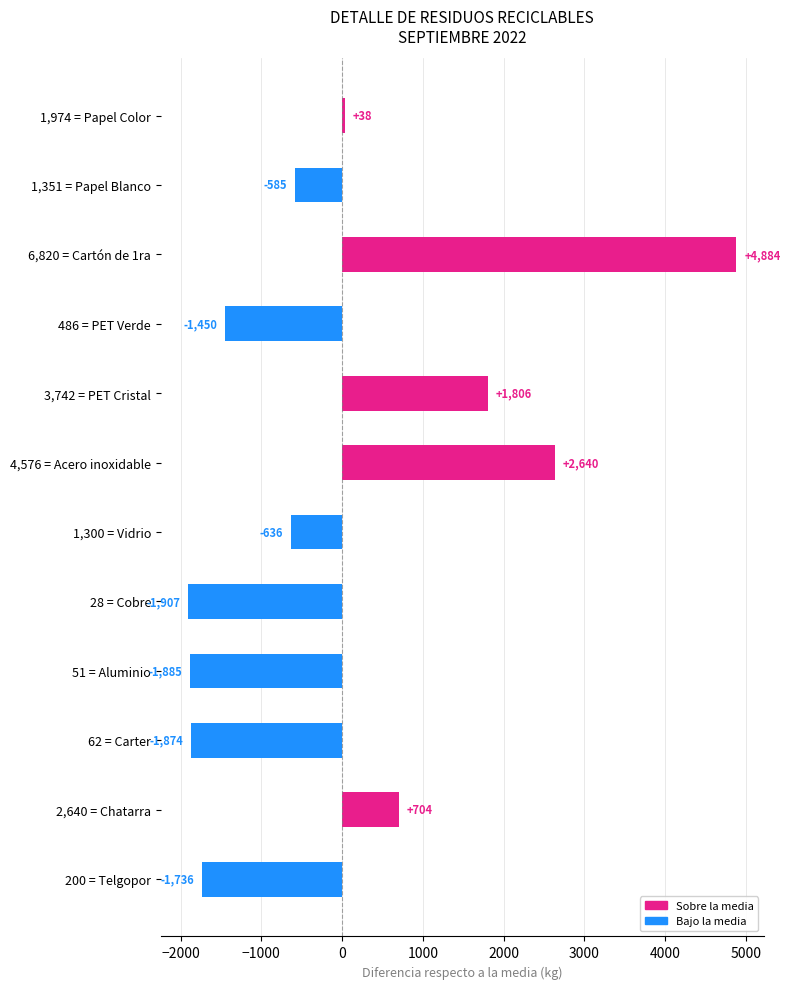

The chart shows a value of -1050.6 at 200 = Telgopor. True or false?

False